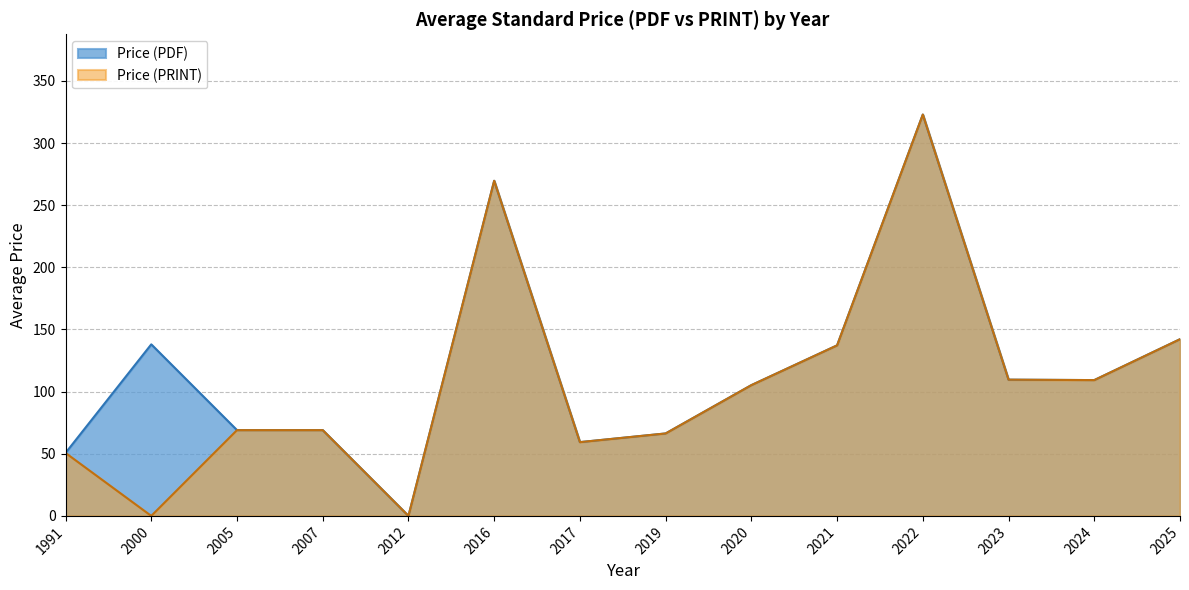

True or false: Price (PRINT) and Price (PDF) cross at least once.

False